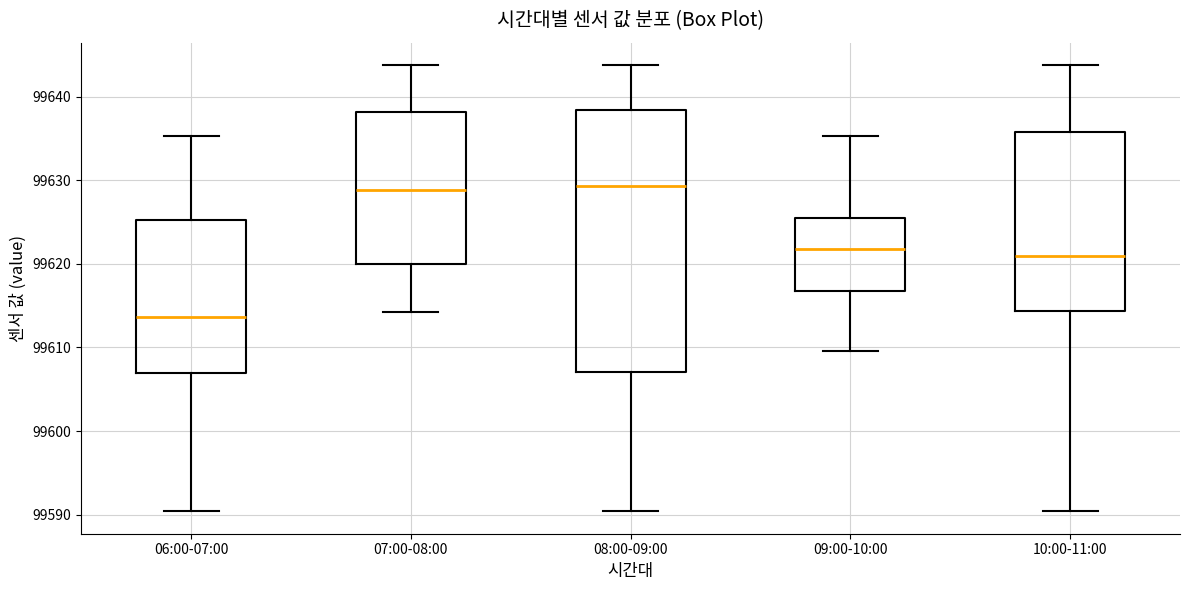

Comparing the boxes themselves (not the whiskers), which one is the tallest?

08:00-09:00